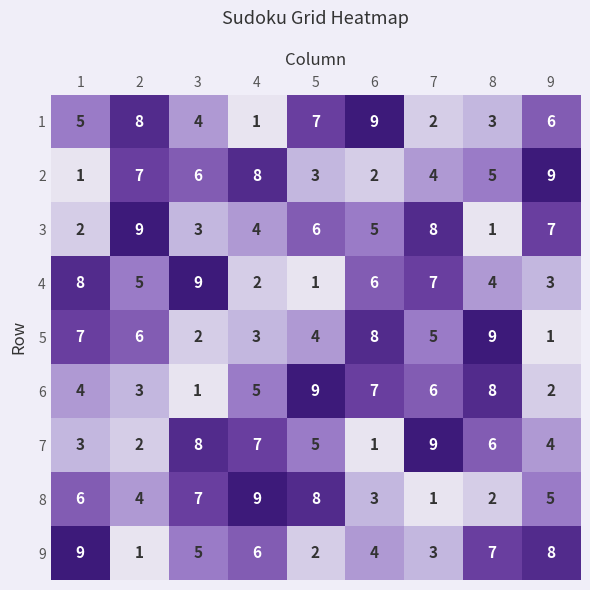

How many distinct data groups are displayed?

9